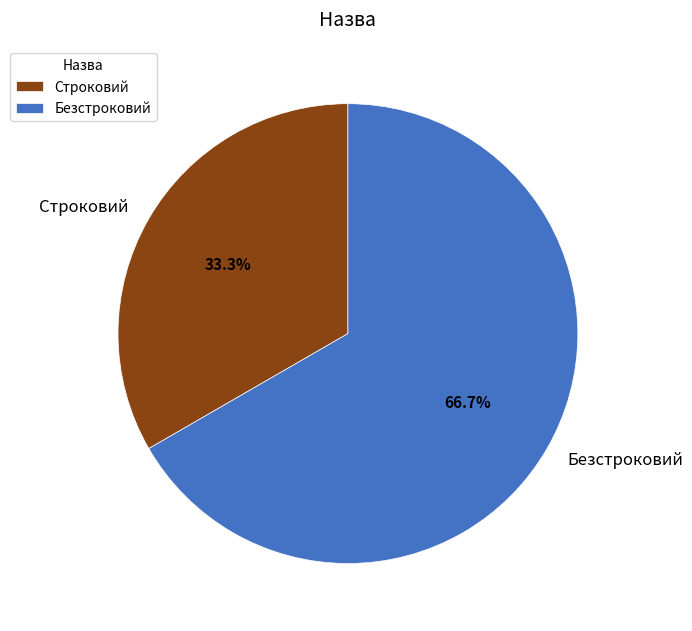

Which category has the biggest portion of the pie?

Безстроковий